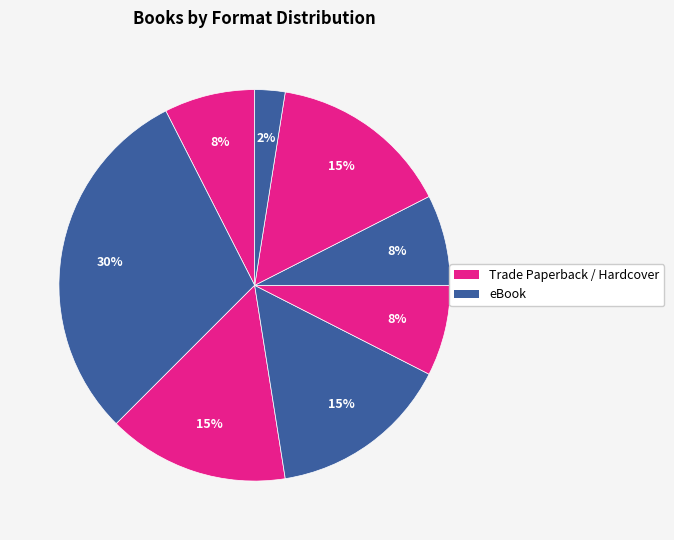

Count the number of slices in the pie.

8